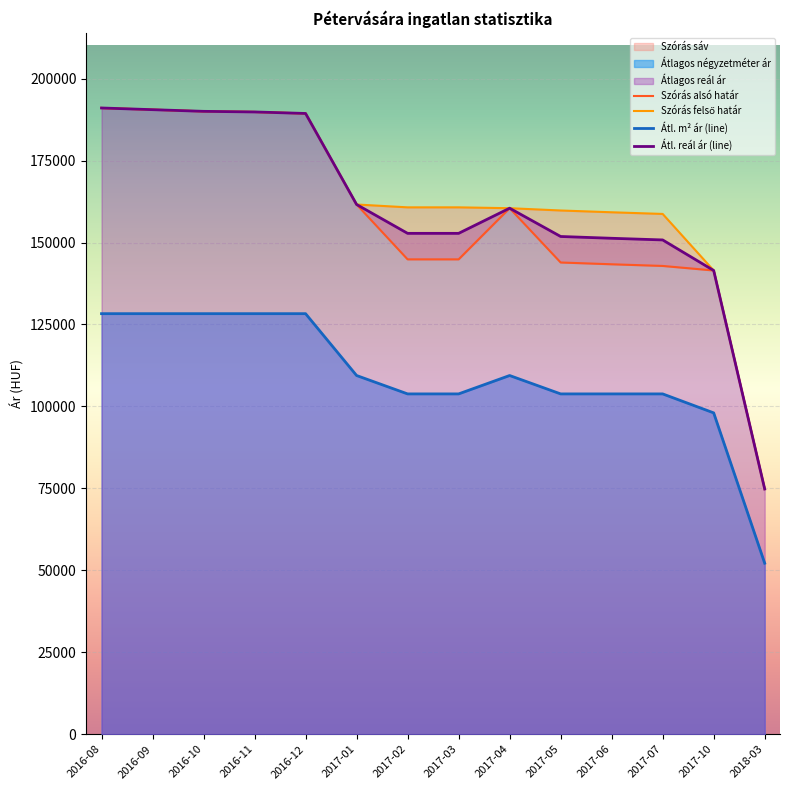

What position from the right is 2017-05?

5